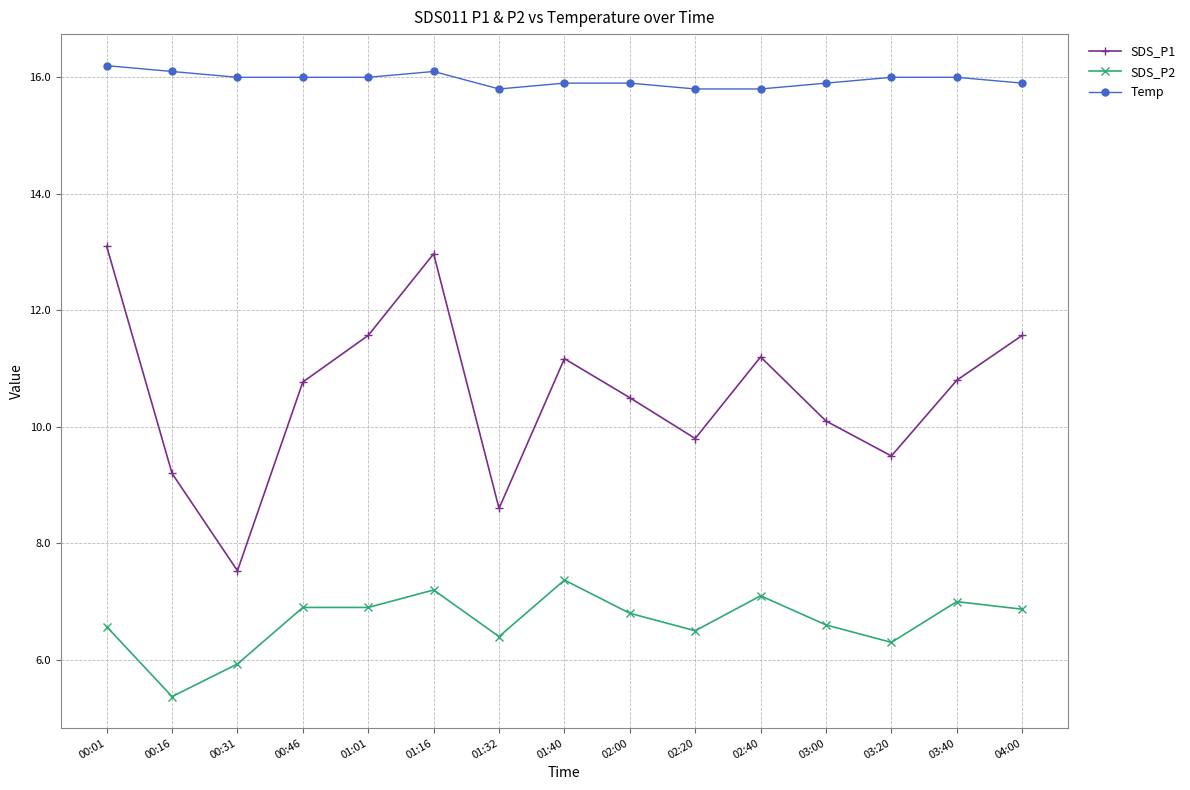

What is the average value of the Temp series?

16.0